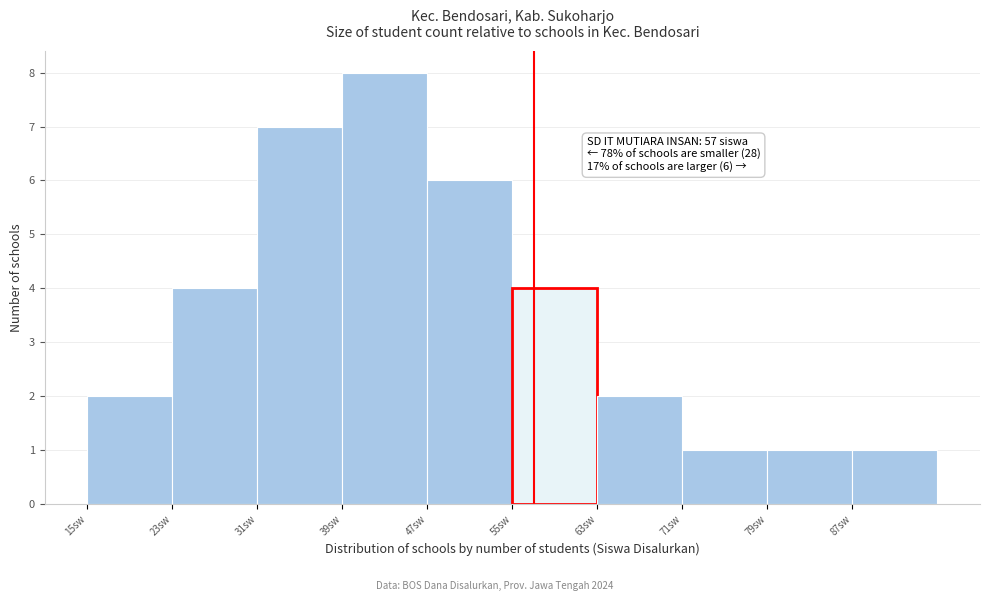

Over which range of the x-axis is the bar tallest?

39 to 47